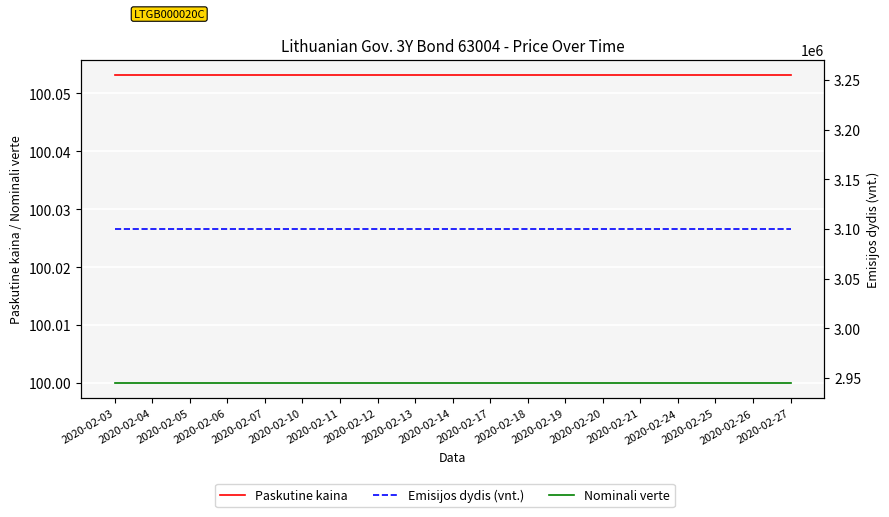

Is it true that Emisijos dydis (vnt.) equals 3100000.0 at 2020-02-24?

True